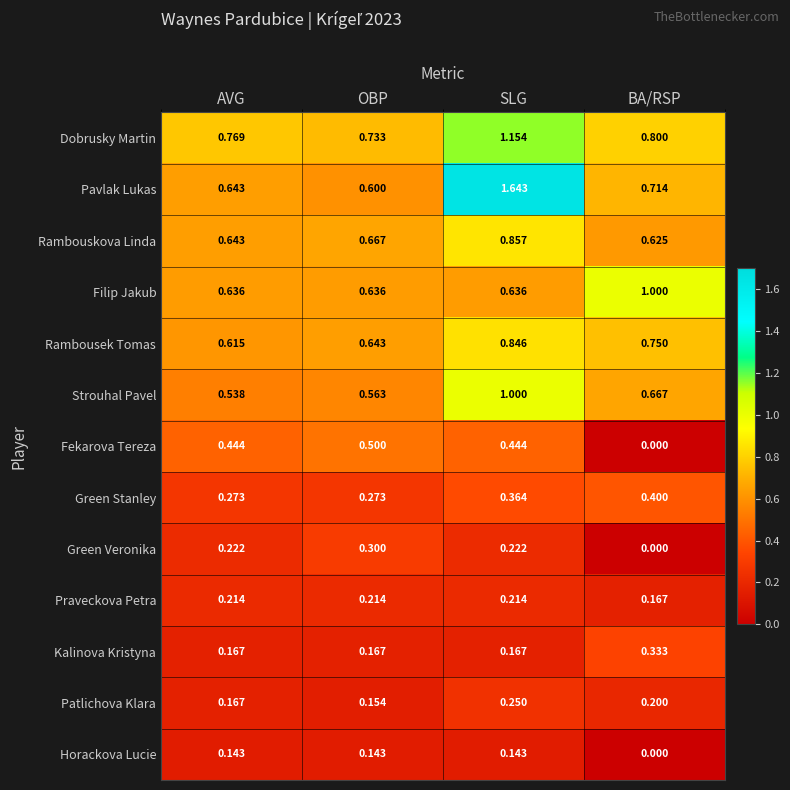

Rank the series at SLG from lowest to highest value.

Horackova Lucie, Kalinova Kristyna, Praveckova Petra, Green Veronika, Patlichova Klara, Green Stanley, Fekarova Tereza, Filip Jakub, Rambousek Tomas, Rambouskova Linda, Strouhal Pavel, Dobrusky Martin, Pavlak Lukas